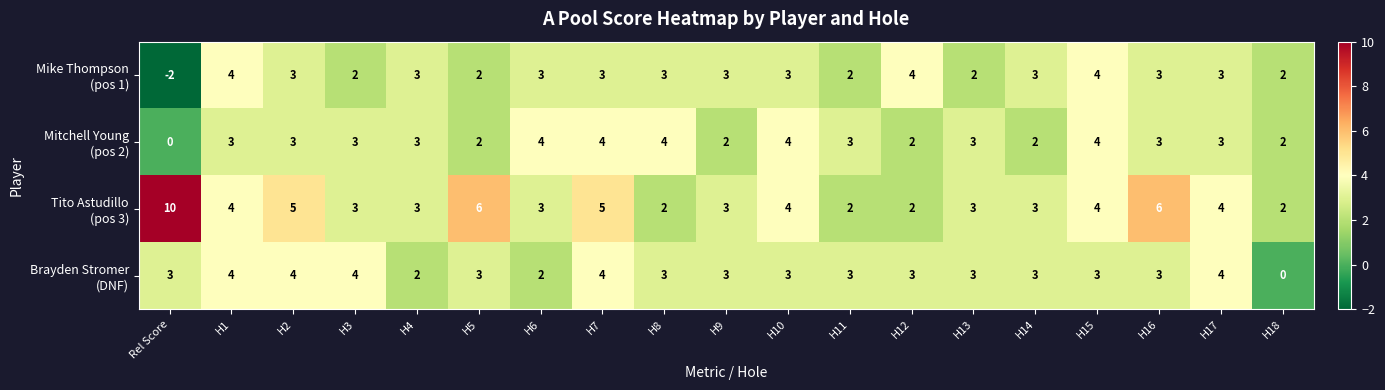

At how many categories does at least one series exceed 0?

19